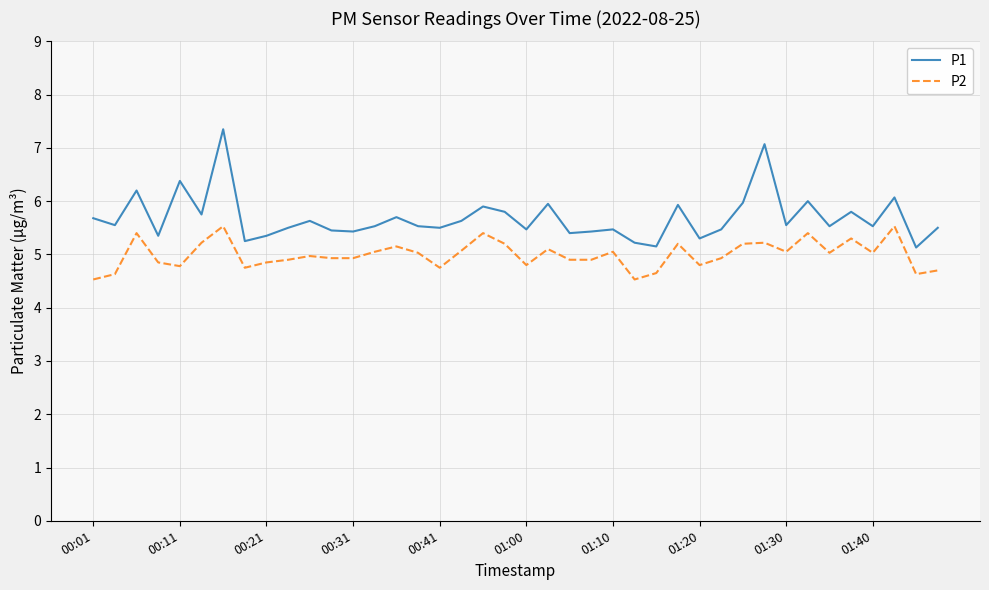

In P1, how many points are lower than both neighbors (excluding endpoints)?

14